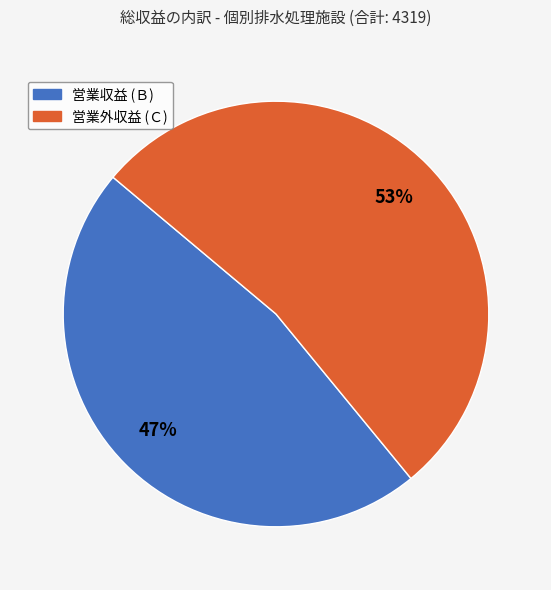

How many segments does this pie chart have?

2